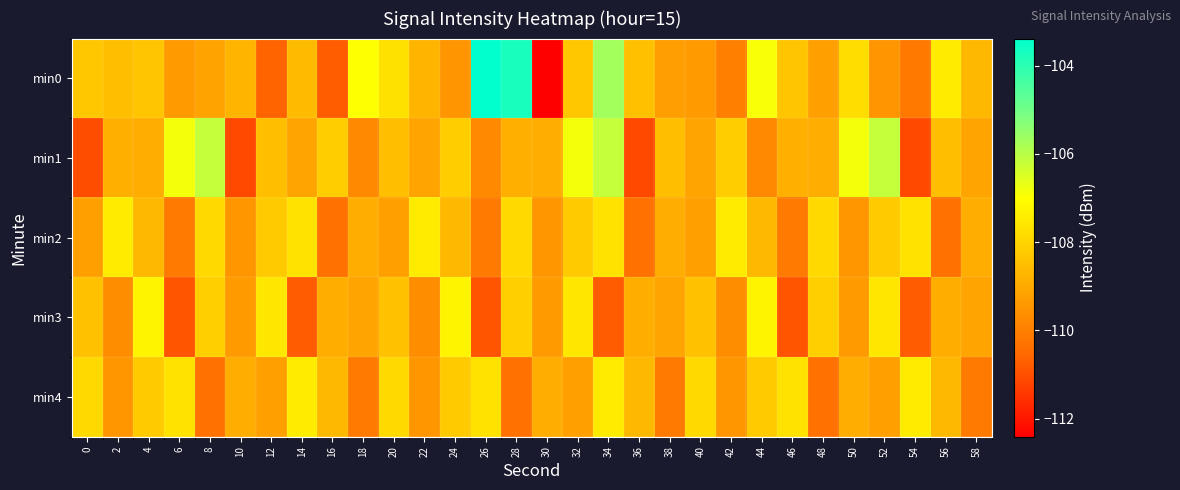

Rank the series by their maximum value, from lowest to highest.

min2, min4, min3, min1, min0